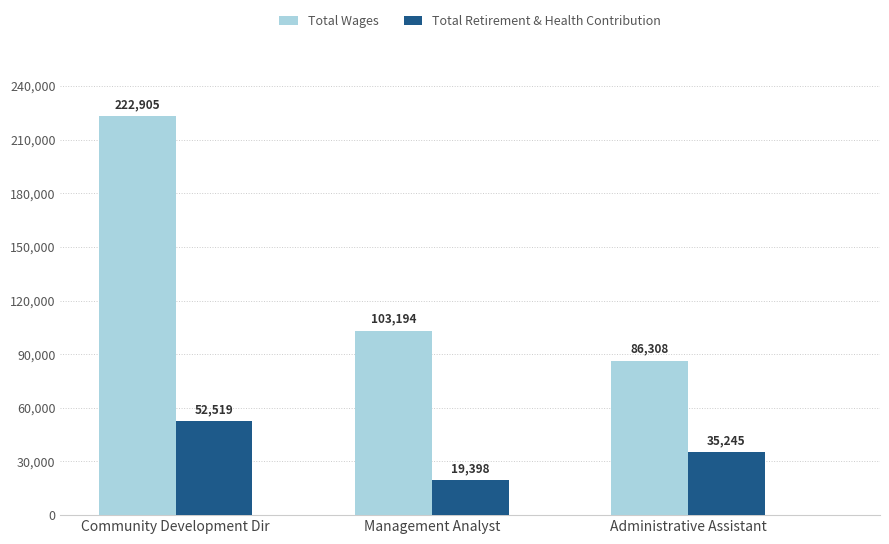

Between Community Development Dir and Administrative Assistant, which series saw the biggest shift?

Total Wages